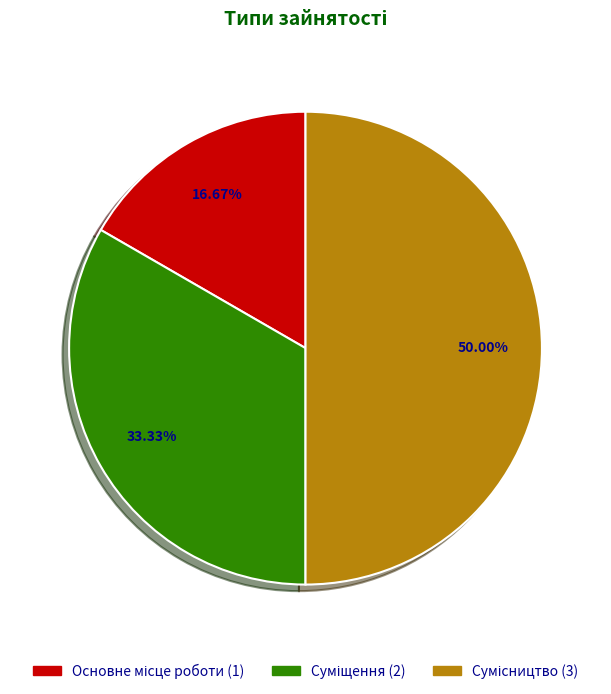

To the nearest percent, what is the difference between the Сумісництво and Суміщення slice percentages?

17%